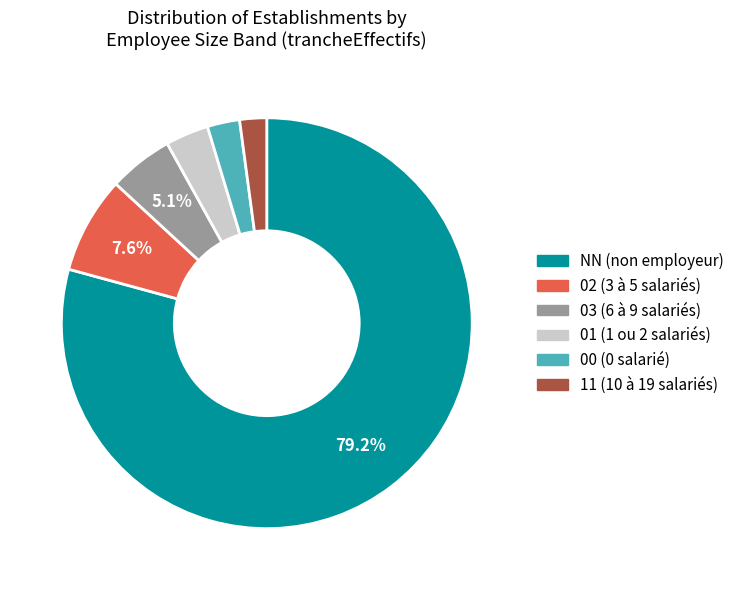

True or false: NN accounts for 85% of the total.

False